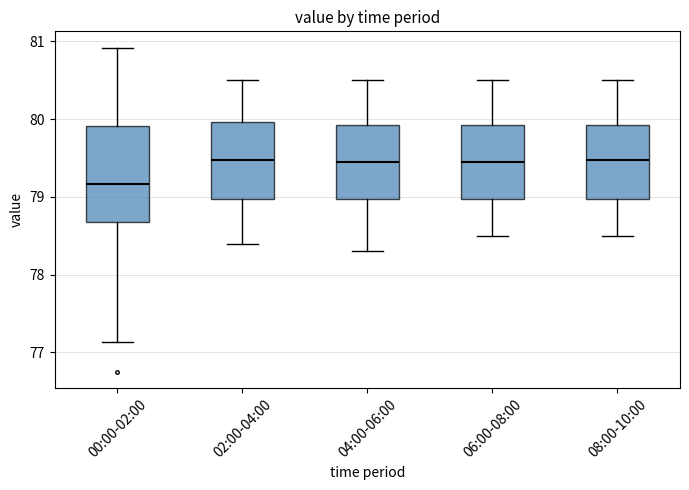

Where does the median line of the box for 02:00-04:00 sit on the y-axis? The values are not printed on the chart, so give them approximately, as read against the axis.

79.5